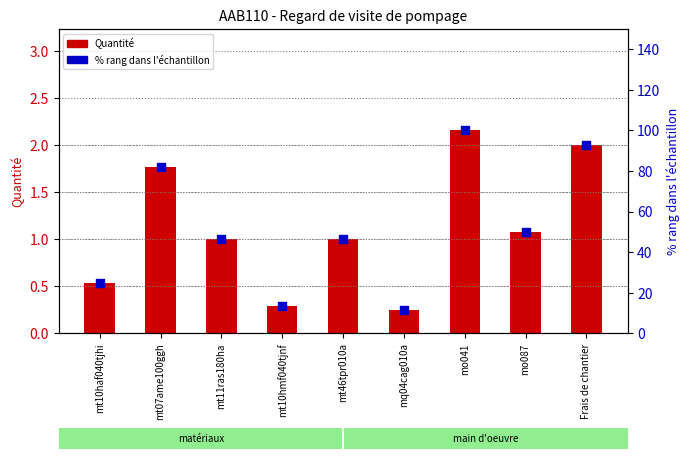

What are all the series names shown in the legend?

Quantité, % rang dans l'échantillon